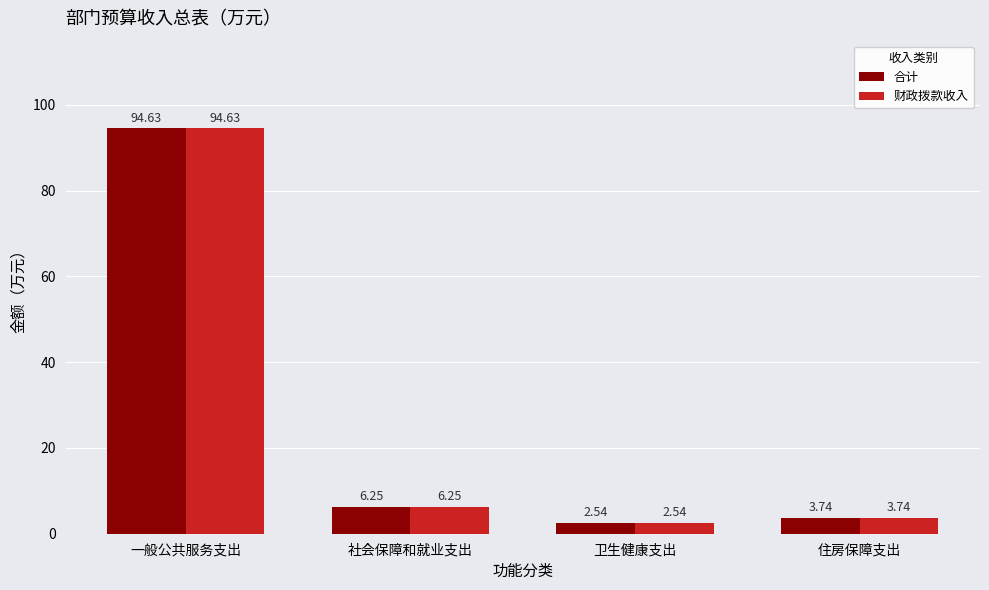

At which category is the sum across all series the highest?

一般公共服务支出